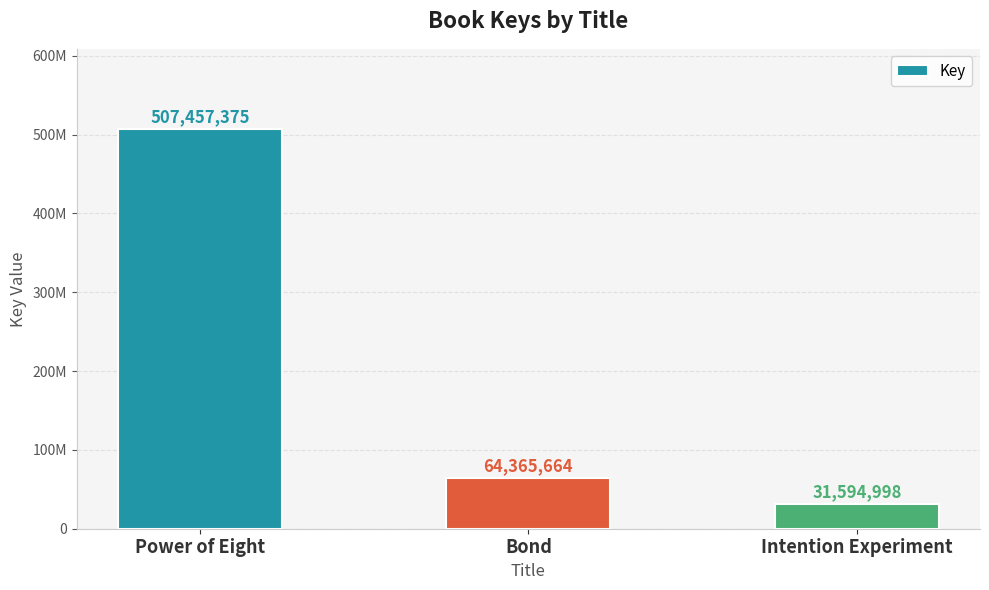

Is it true that the value at Power of Eight is 854429814?

False